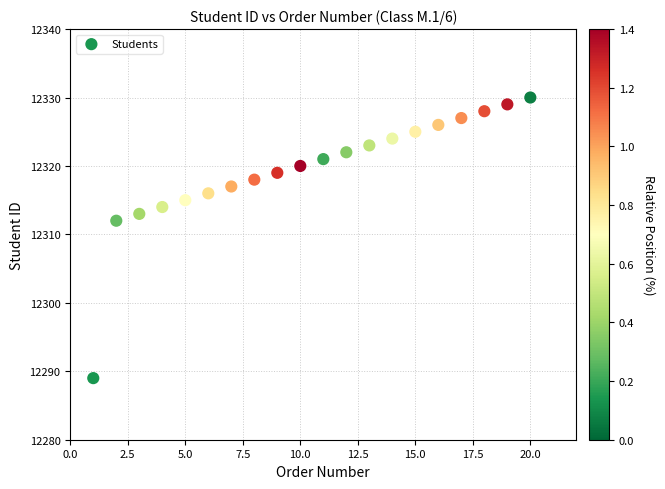

What Y value in the scatter plot is closest to 12309?

12312